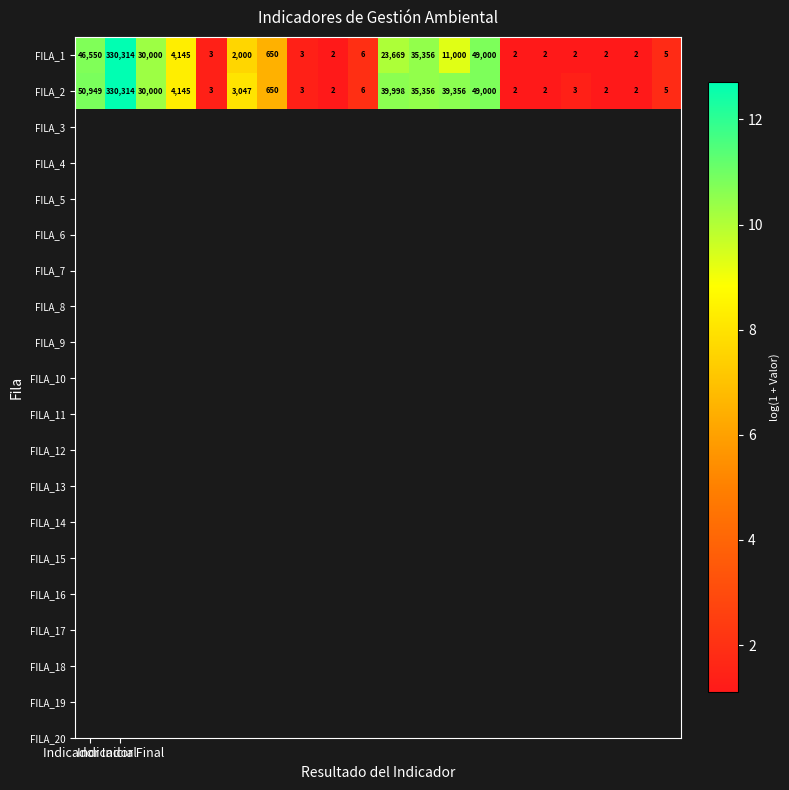

List the series in order of their overall mean, lowest first.

FILA_1, FILA_2